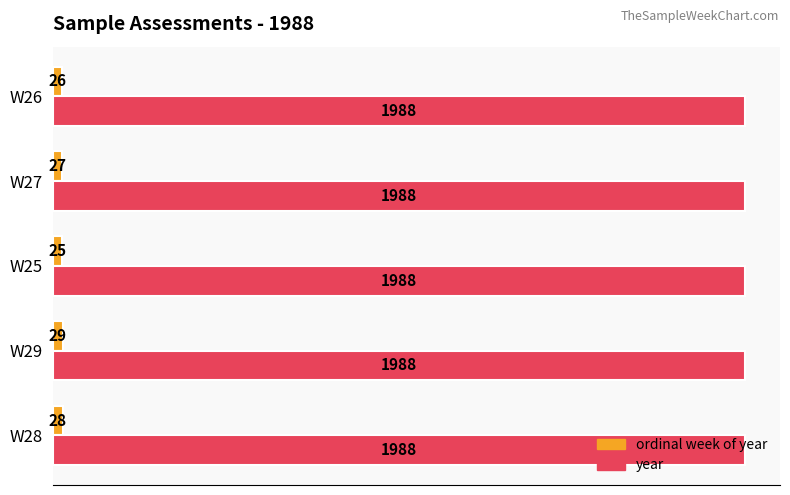

Which series has the largest range (max minus min)?

ordinal week of year